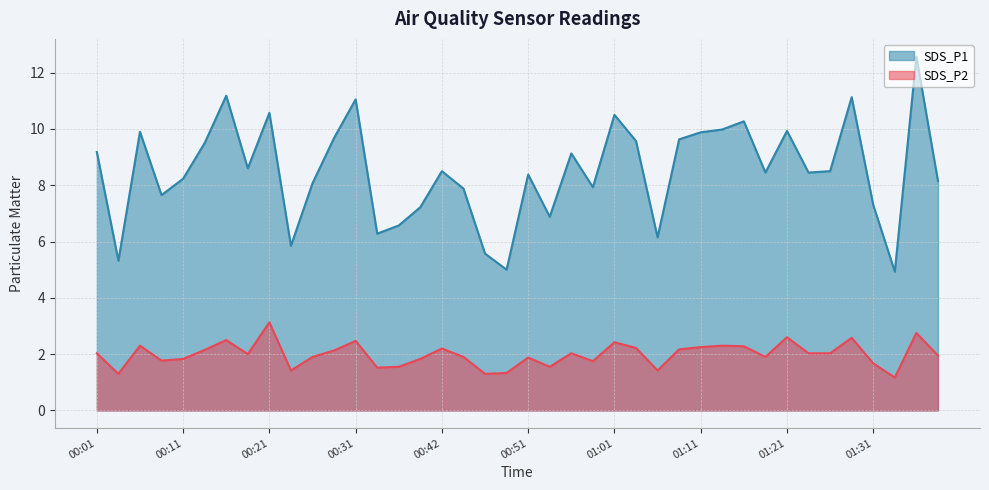

Between 00:56 and 01:31, which series saw the biggest shift?

SDS_P1